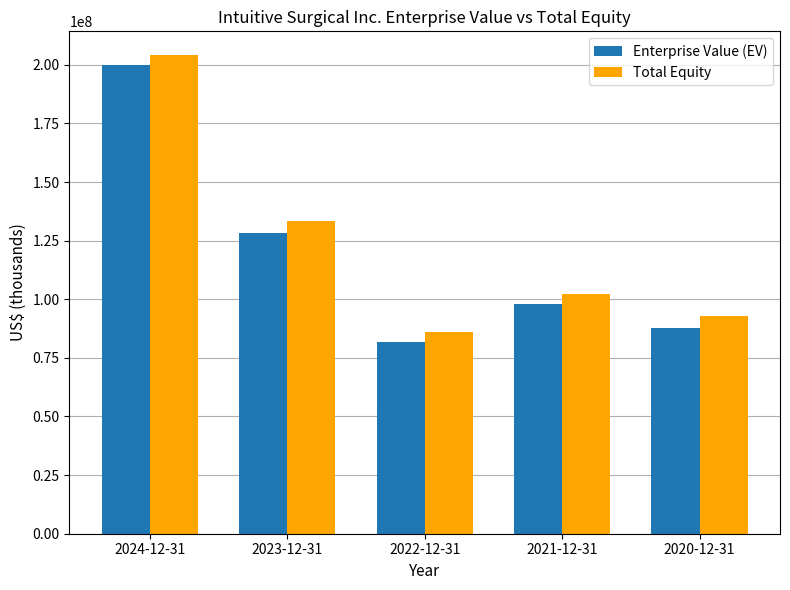

At which category is the sum across all series the highest?

2024-12-31